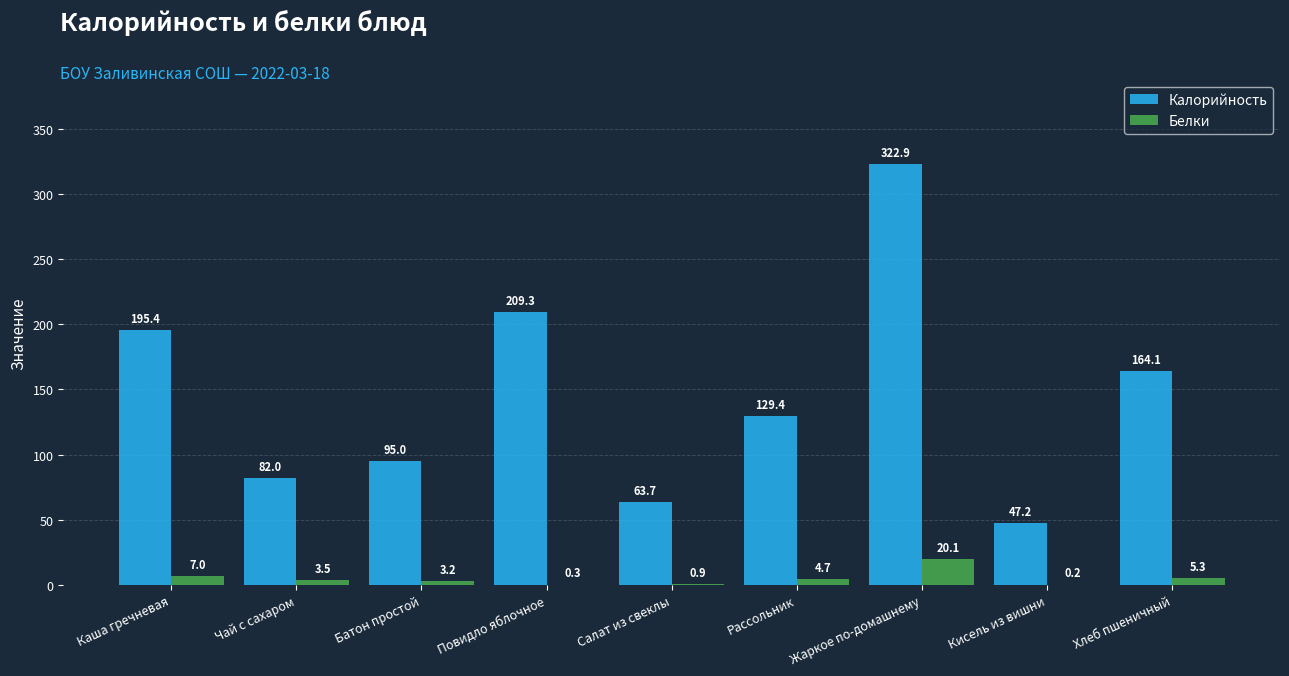

What is the greatest value displayed?

322.9